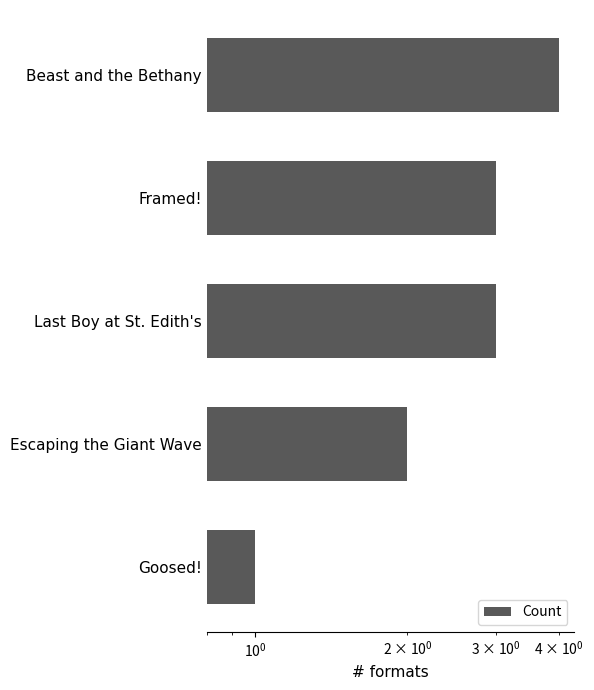

What is the value of the 5th bar from the left?

1